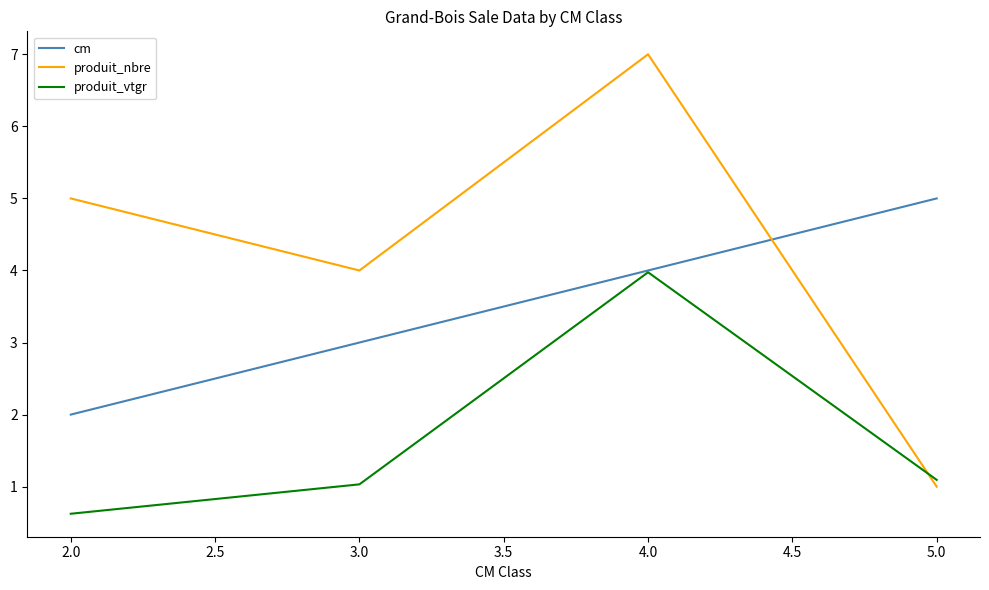

Rank the series by their maximum value, from highest to lowest.

produit_nbre, cm, produit_vtgr